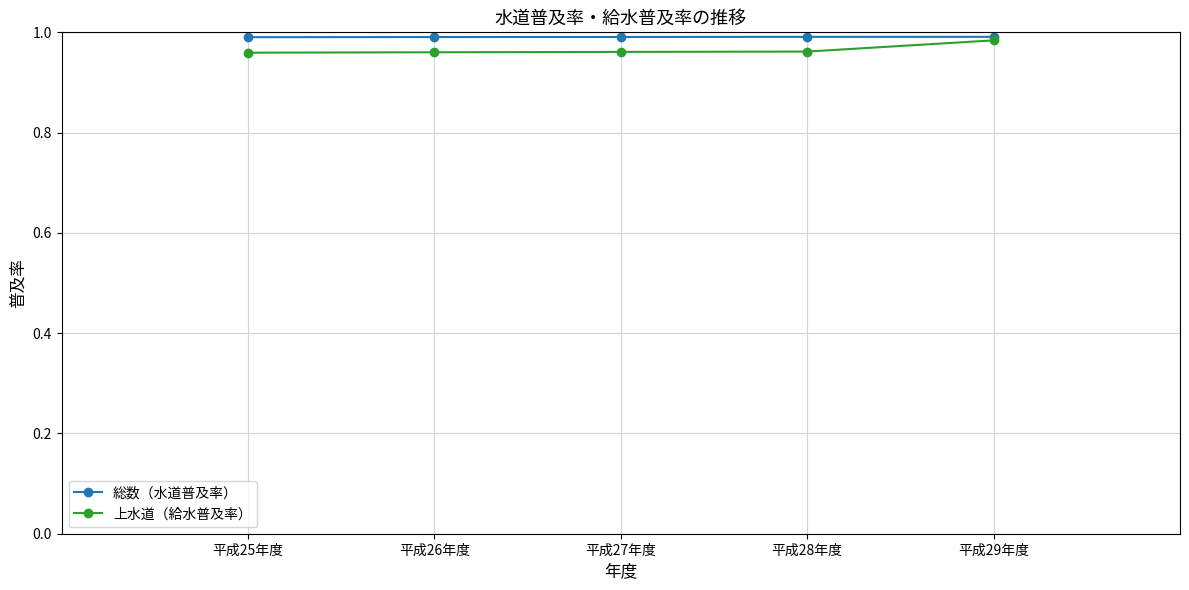

What is the total value across all series at 平成27年度?

2.0